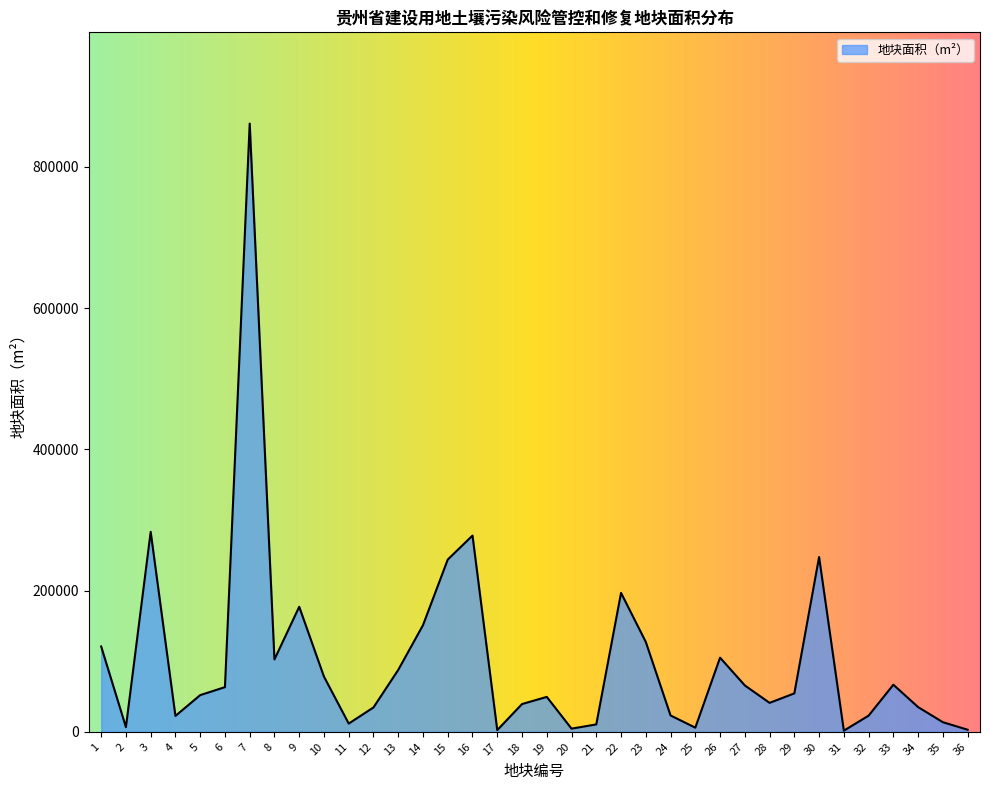

What is the greatest value displayed?

861409.0